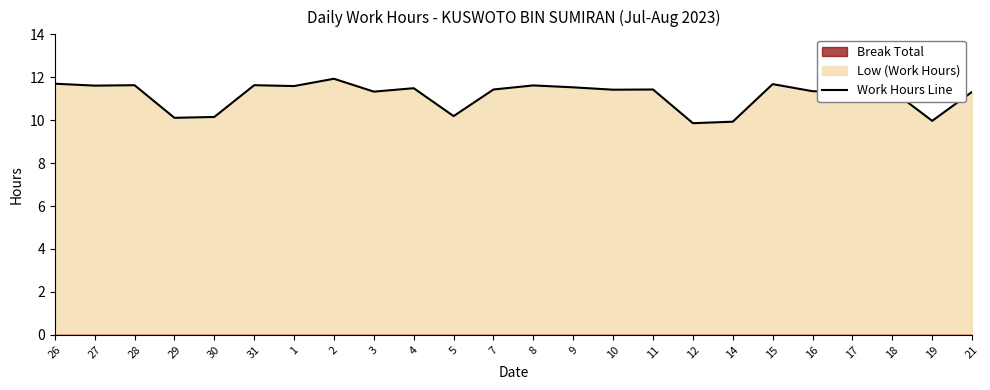

How many points are higher than both their immediate neighbors (excluding endpoints)?

8